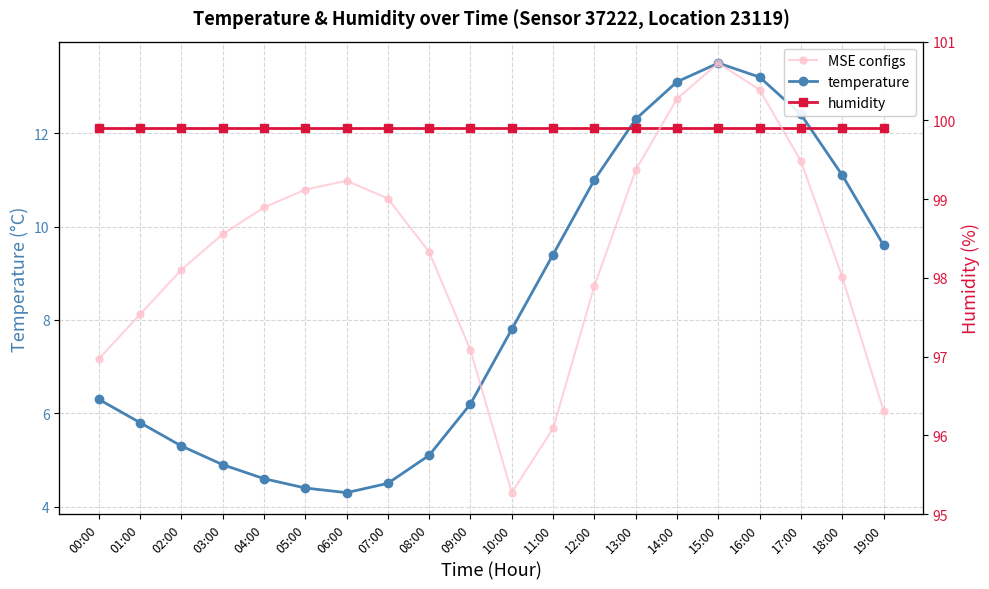

Reading left to right, list all the values displayed in this chart.

temperature: 00:00=6.3	01:00=5.8	02:00=5.3	03:00=4.9	04:00=4.6	05:00=4.4	06:00=4.3	07:00=4.5	08:00=5.1	09:00=6.2	10:00=7.8	11:00=9.4	12:00=11.0	13:00=12.3	14:00=13.1	15:00=13.5	16:00=13.2	17:00=12.4	18:00=11.1	19:00=9.6
humidity: 00:00=99.9	01:00=99.9	02:00=99.9	03:00=99.9	04:00=99.9	05:00=99.9	06:00=99.9	07:00=99.9	08:00=99.9	09:00=99.9	10:00=99.9	11:00=99.9	12:00=99.9	13:00=99.9	14:00=99.9	15:00=99.9	16:00=99.9	17:00=99.9	18:00=99.9	19:00=99.9
MSE configs: 00:00=0.0	01:00=0.1	02:00=0.1	03:00=0.1	04:00=0.1	05:00=0.1	06:00=0.1	07:00=0.1	08:00=0.1	09:00=0.1	10:00=0.0	11:00=0.0	12:00=0.1	13:00=0.1	14:00=0.1	15:00=0.1	16:00=0.1	17:00=0.1	18:00=0.1	19:00=0.0